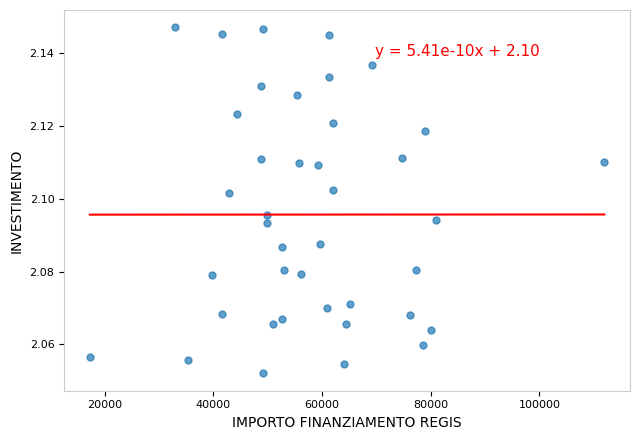

What is the range of X values (max minus min)?

94665.7